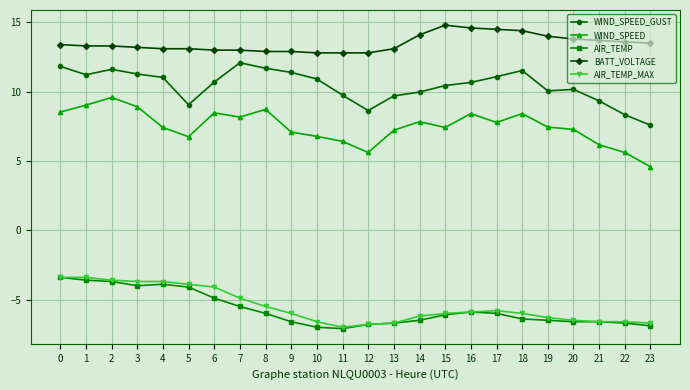

Is it true that WIND_SPEED_GUST equals 10.7 at 16?

True